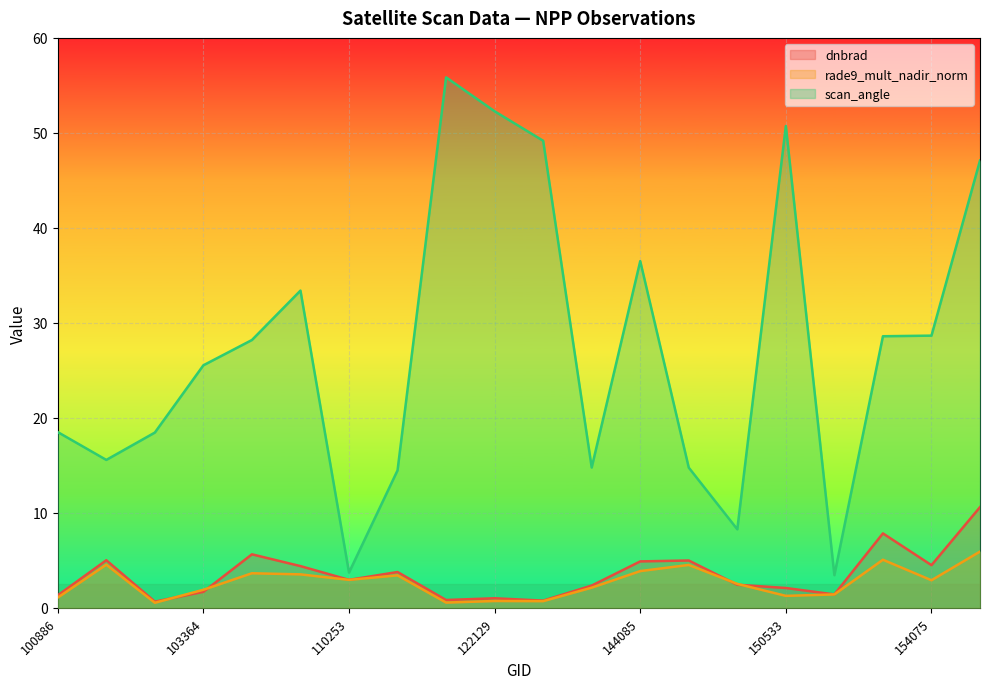

The scan_angle series shows 33.4 at 110078. True or false?

True